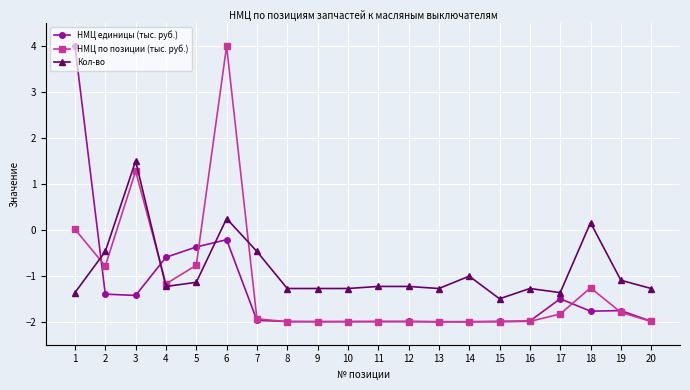

How many positive values does the НМЦ единицы (тыс. руб.) series have?

1